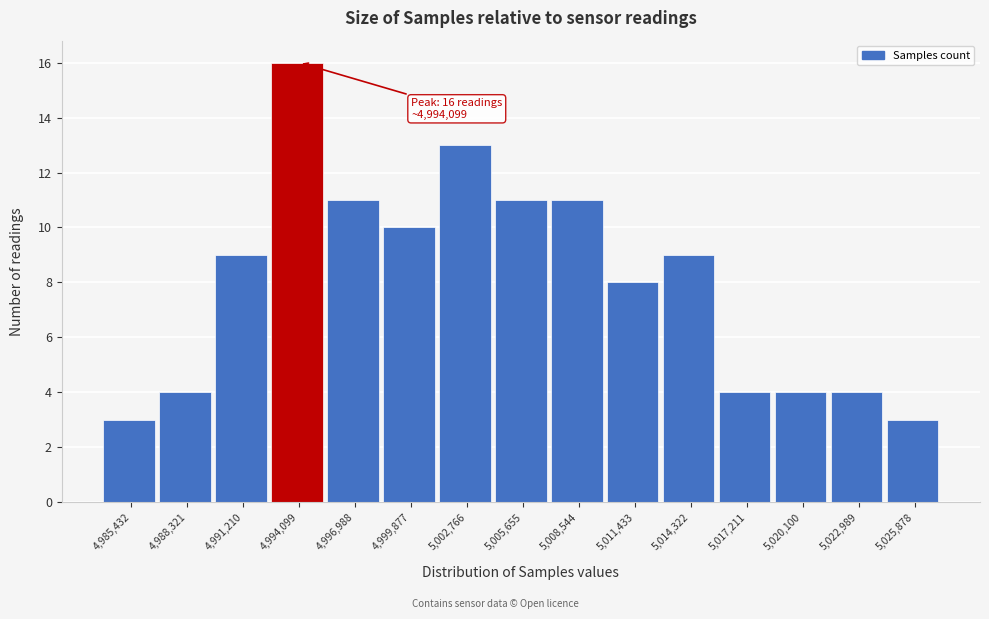

Reading left to right, what are all the values shown in this chart?

3	4	9	16	11	10	13	11	11	8	9	4	4	4	3